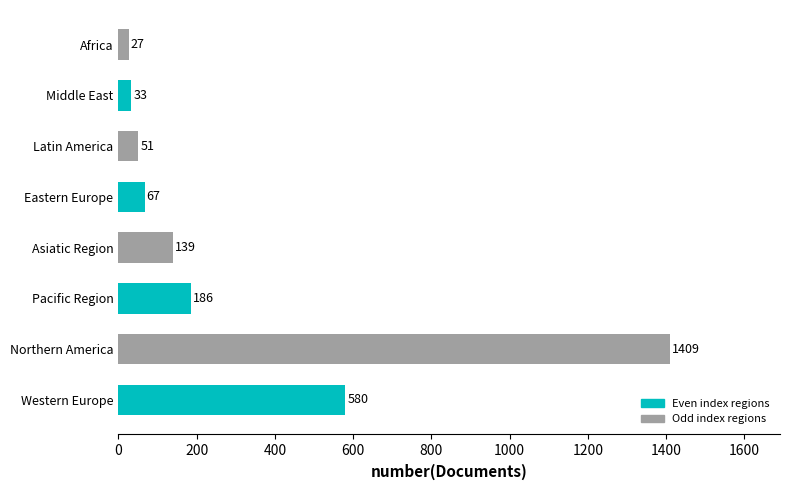

Where is the data nearest to the value 718?

Western Europe